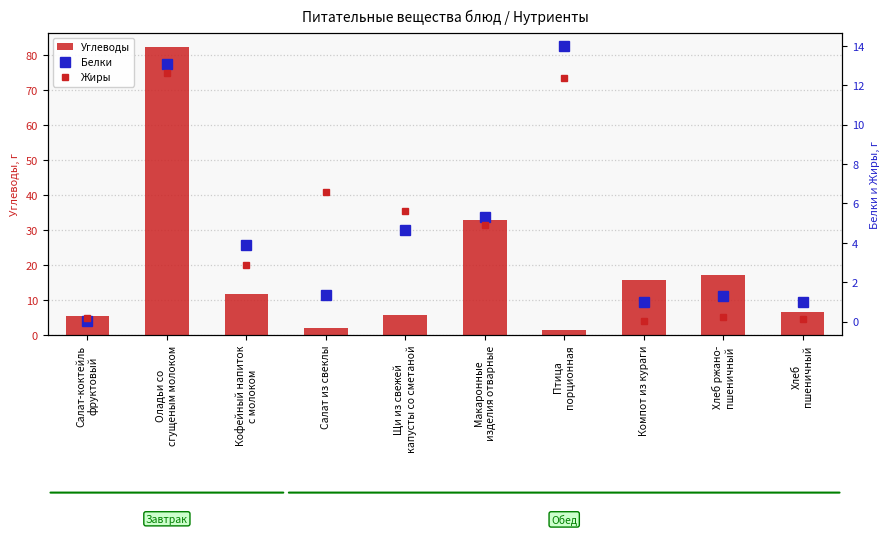

Rank the series by their maximum value, from lowest to highest.

Жиры, Белки, Углеводы